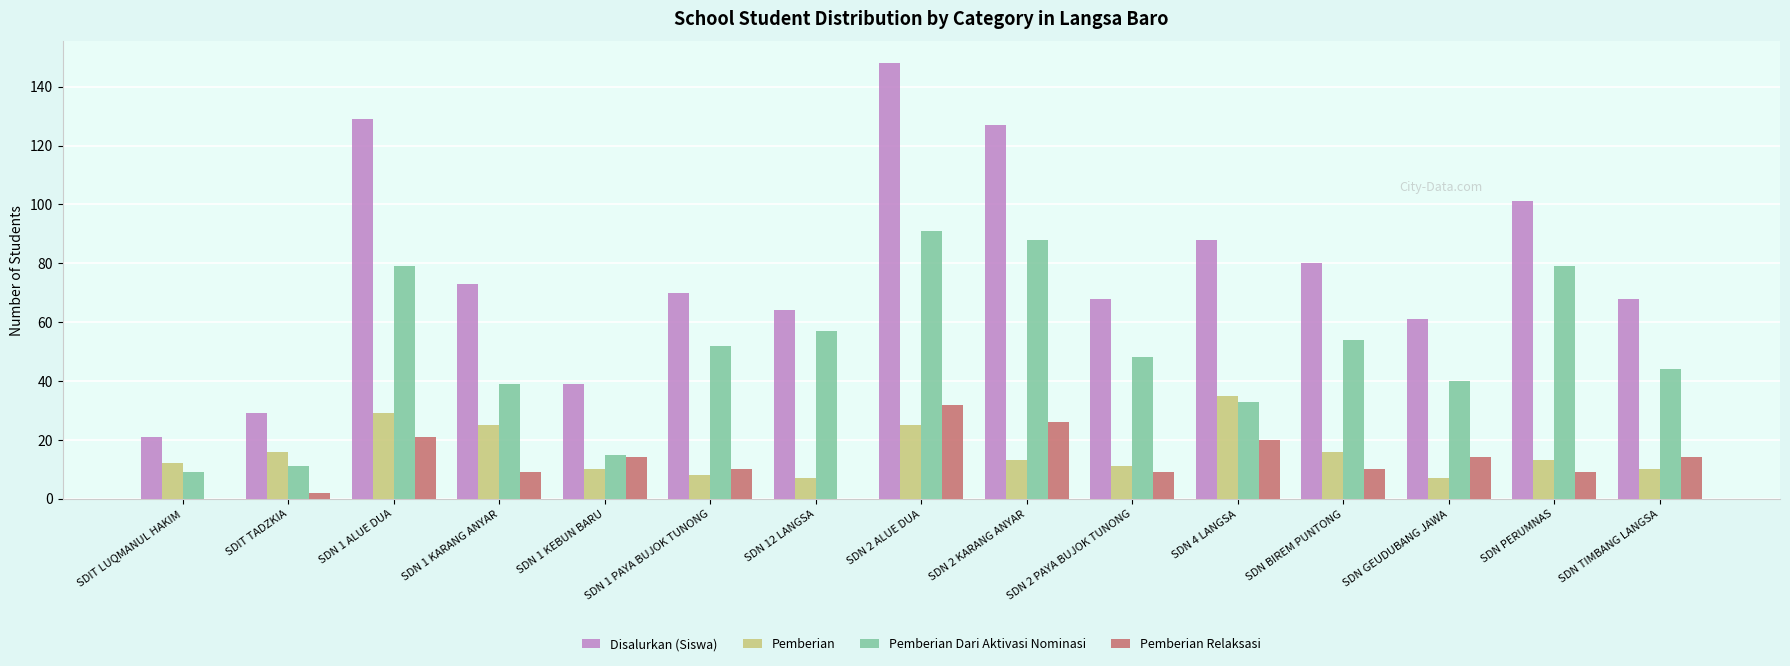

What is the sum of all Pemberian Dari Aktivasi Nominasi values?

739